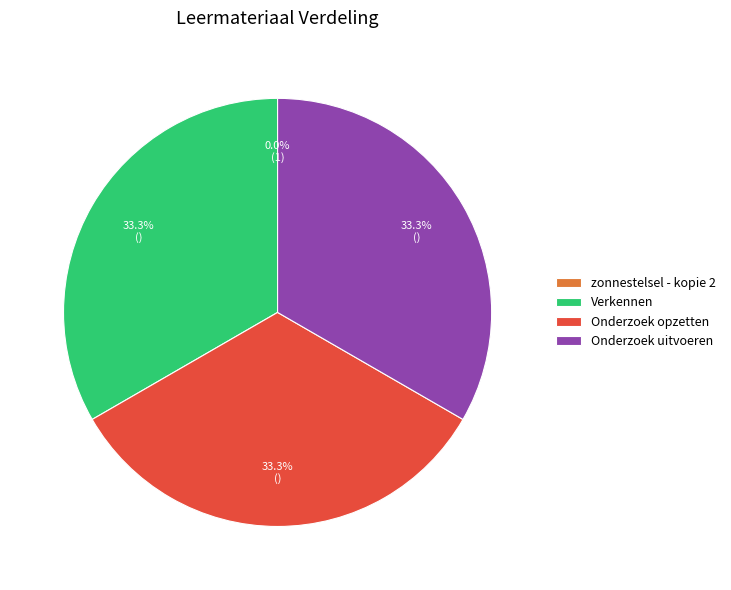

Is there a majority slice in this chart?

No